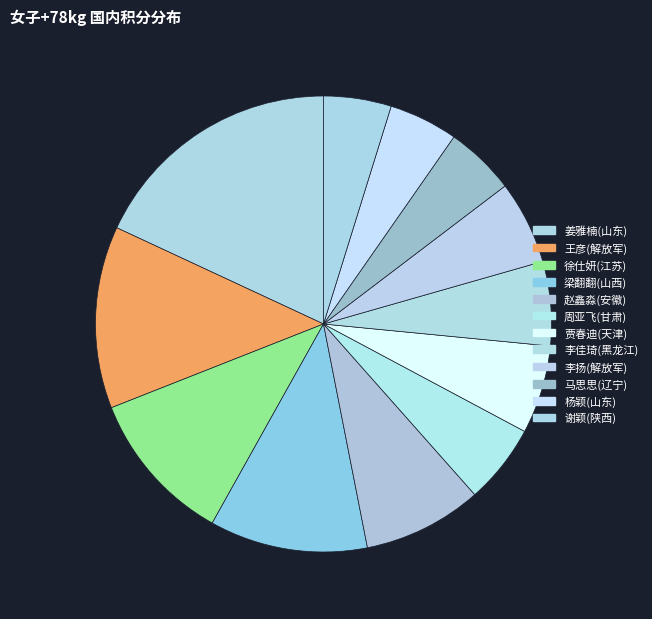

To the nearest percent, what is the difference between the largest and smallest slice percentages?

13%